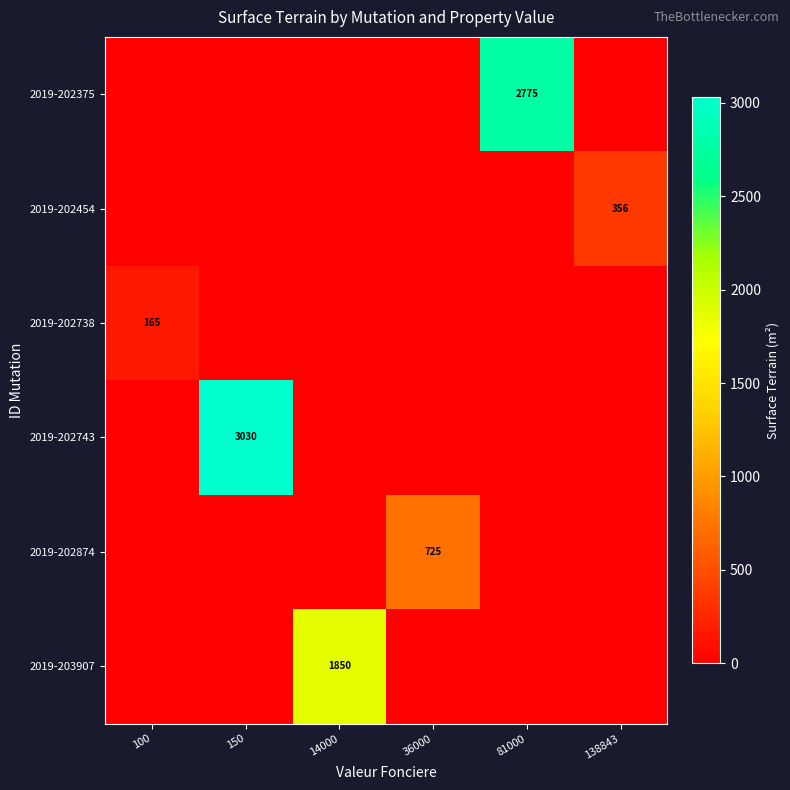

True or false: 2019-203907 has a value of 824 at 14000.

False